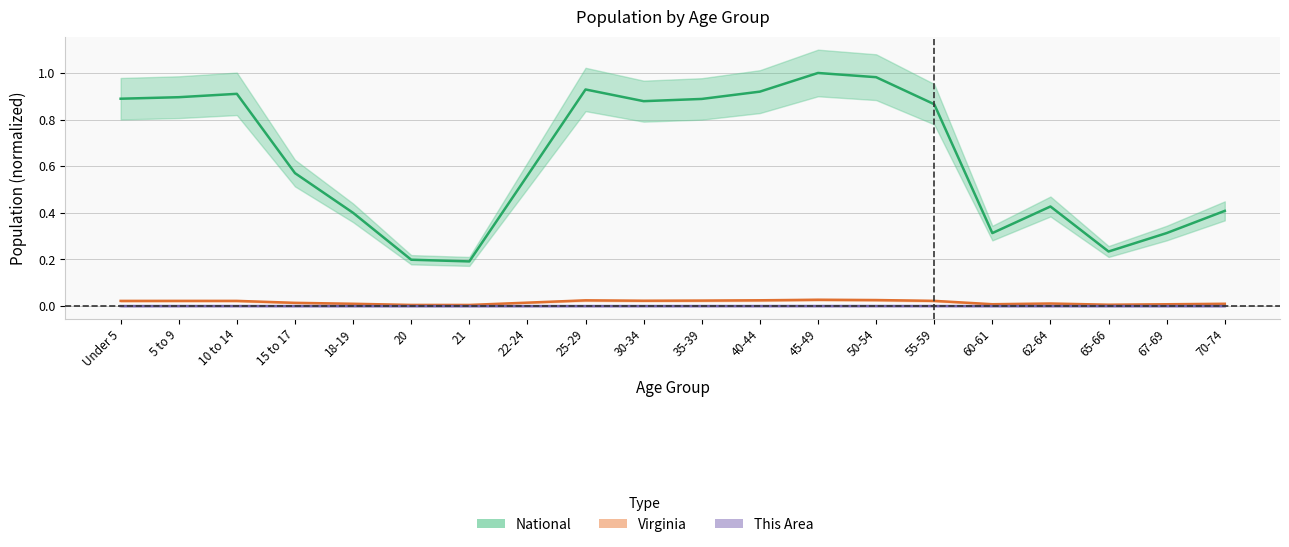

Which series has the largest range (max minus min)?

National